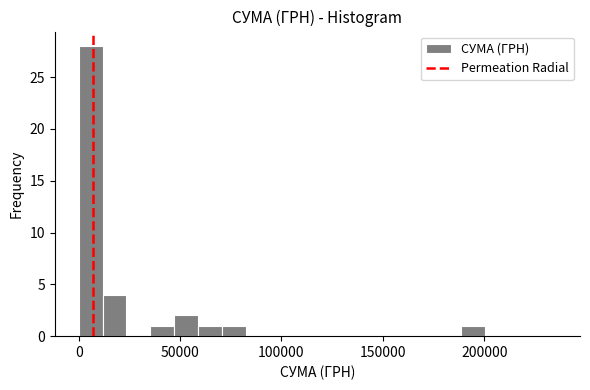

Around what value on the x-axis is the tallest bar? Give the approximate position of its centre, as read against the axis.

5000